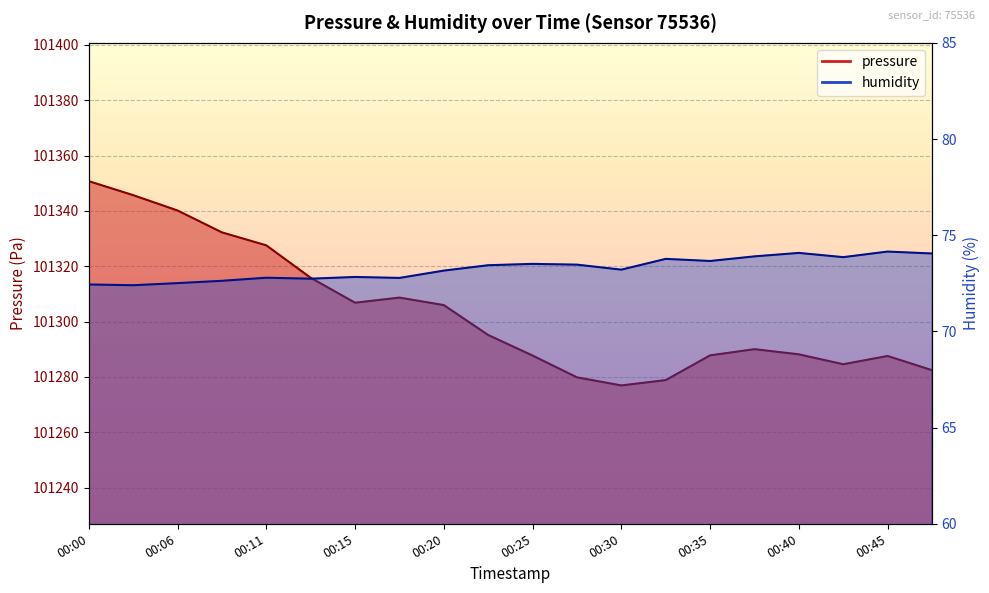

What is the difference between the maximum and minimum values in the humidity series?

1.8